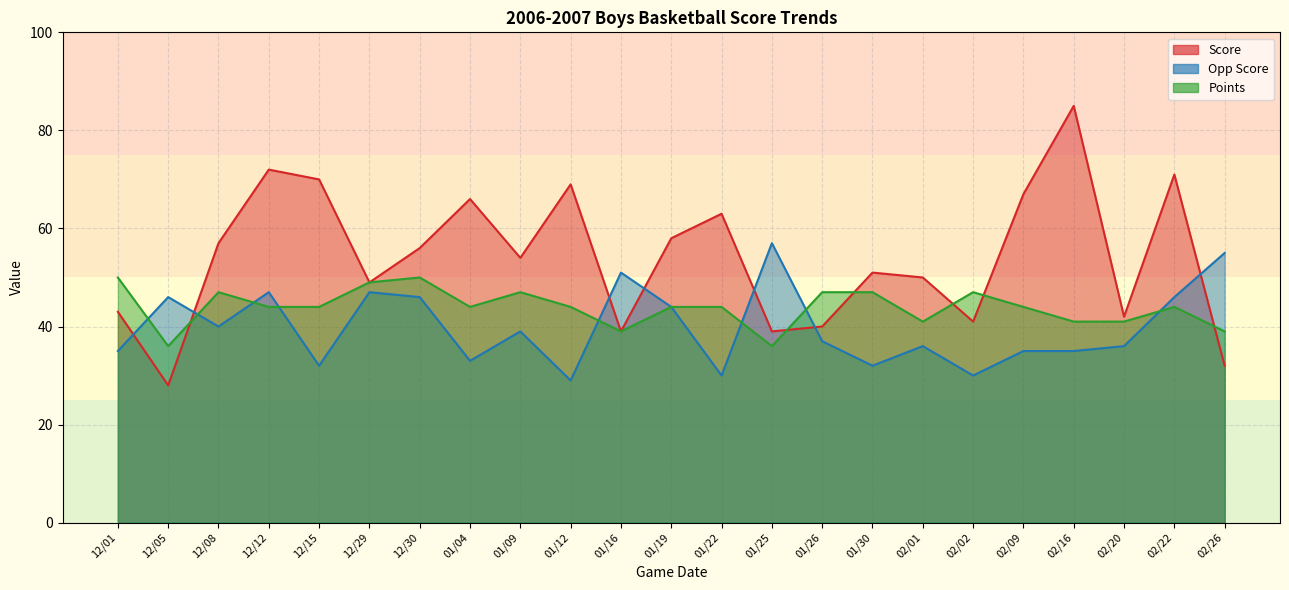

How many lines are shown in the chart?

3